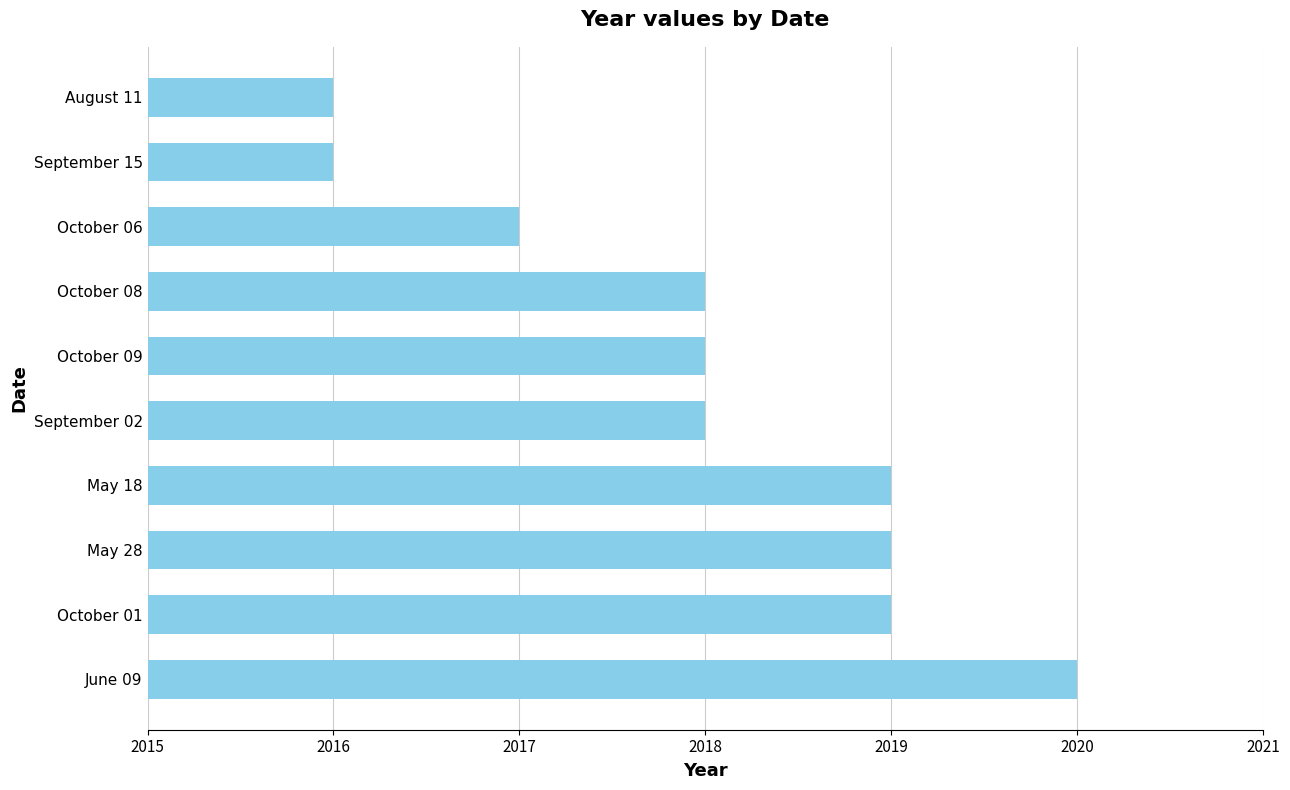

The chart shows a value of 2018 at October 09. True or false?

True